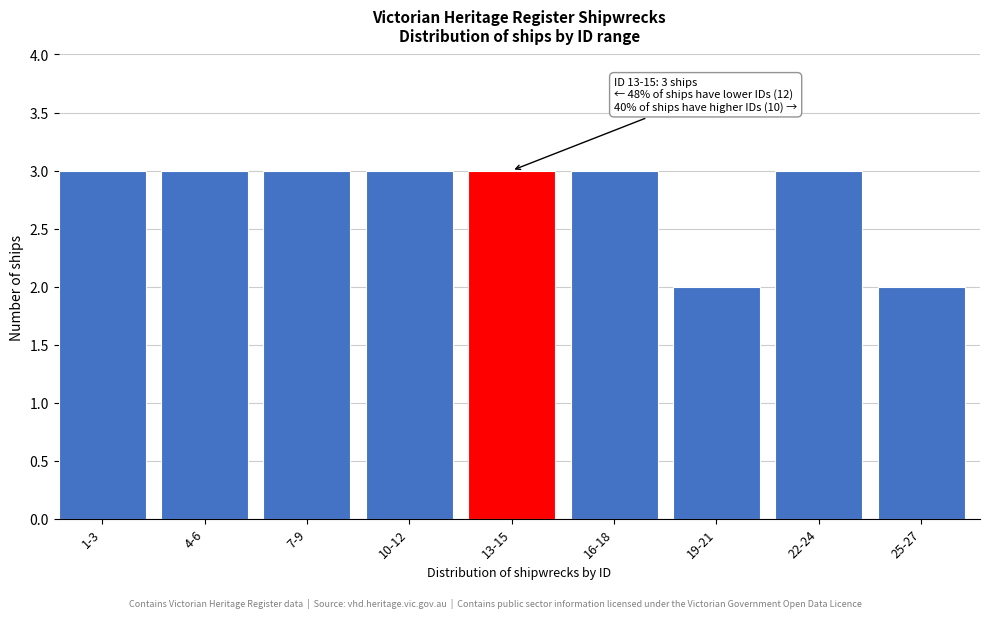

Reading left to right, list all the values displayed in this chart.

3	3	3	3	3	3	2	3	2